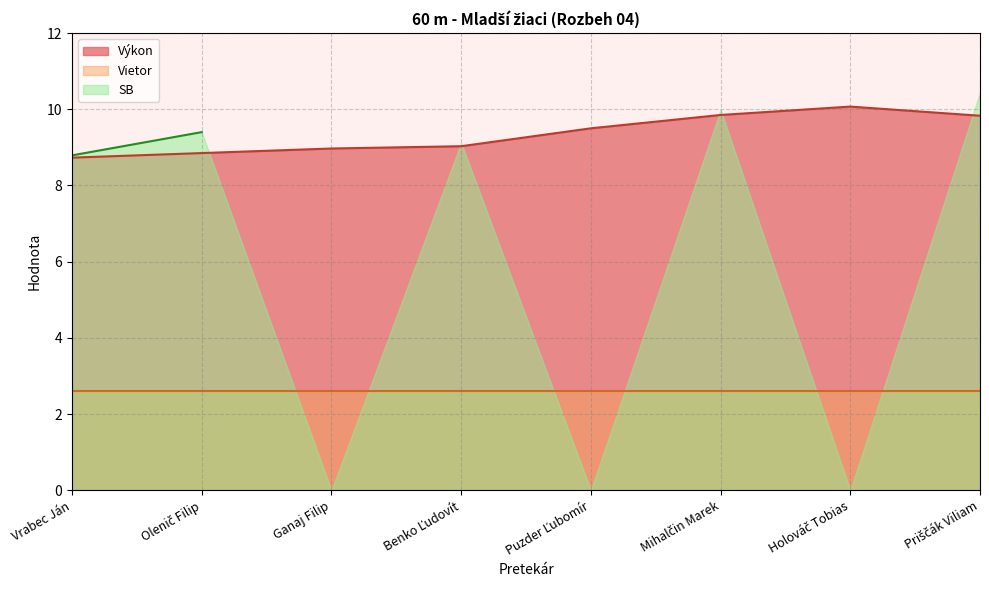

Which has a higher value, Vrabec Ján or Ganaj Filip?

Ganaj Filip